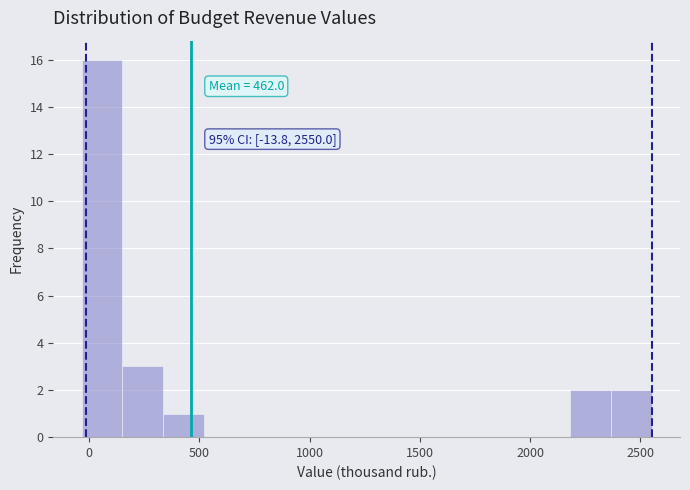

Around what value on the x-axis is the tallest bar? Give the approximate position of its centre, as read against the axis.

50